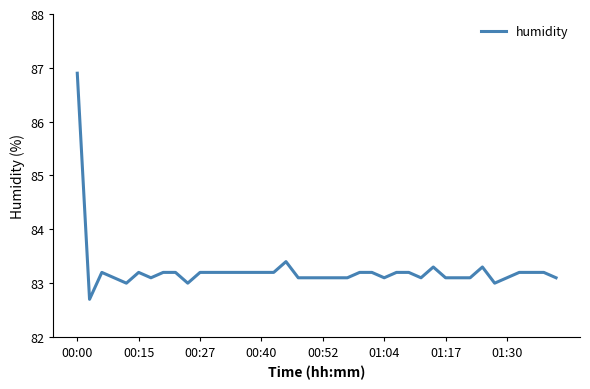

Reading left to right, what are all the values shown in this chart?

86.9	82.7	83.2	83.1	83.0	83.2	83.1	83.2	83.2	83.0	83.2	83.2	83.2	83.2	83.2	83.2	83.2	83.4	83.1	83.1	83.1	83.1	83.1	83.2	83.2	83.1	83.2	83.2	83.1	83.3	83.1	83.1	83.1	83.3	83.0	83.1	83.2	83.2	83.2	83.1